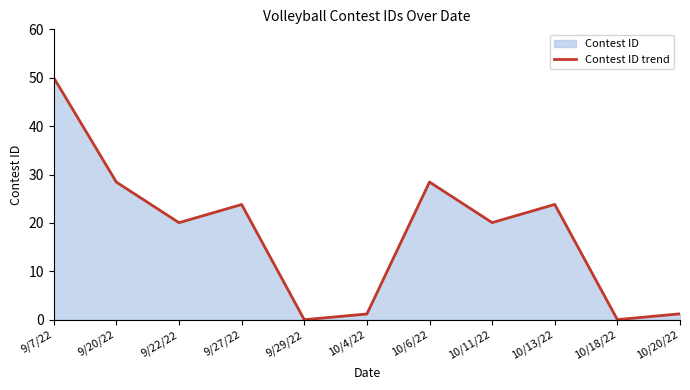

What is the difference between the maximum and minimum values?

50.0